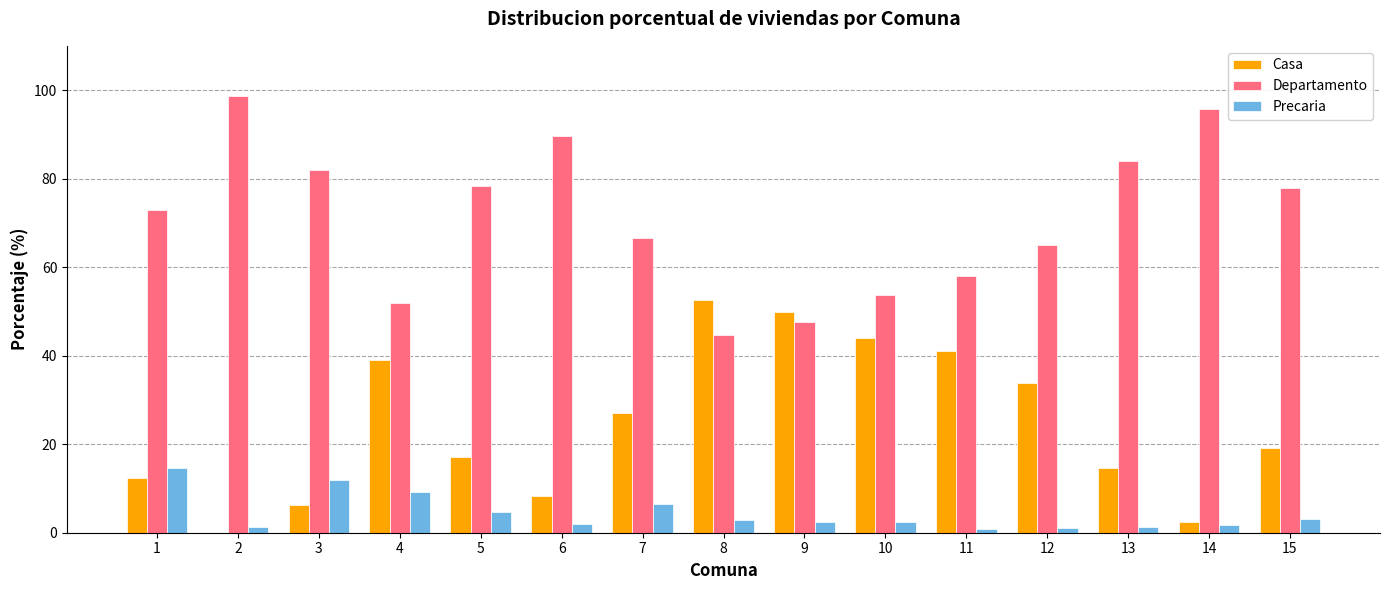

Is the value of Casa at 2 greater than the value of Departamento at 1?

No